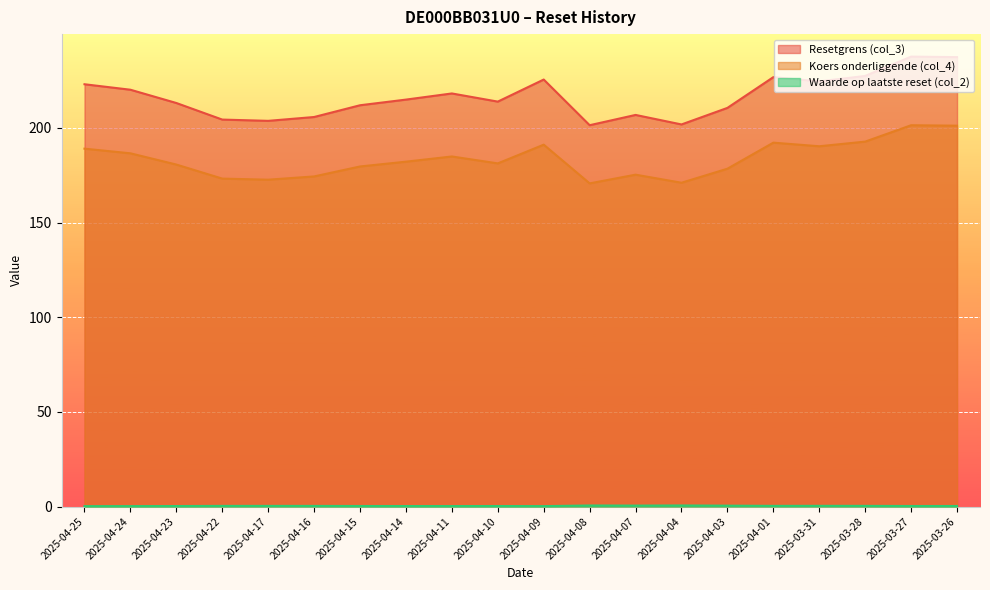

Where is Resetgrens (col_3) nearest to the value 219?

2025-04-11